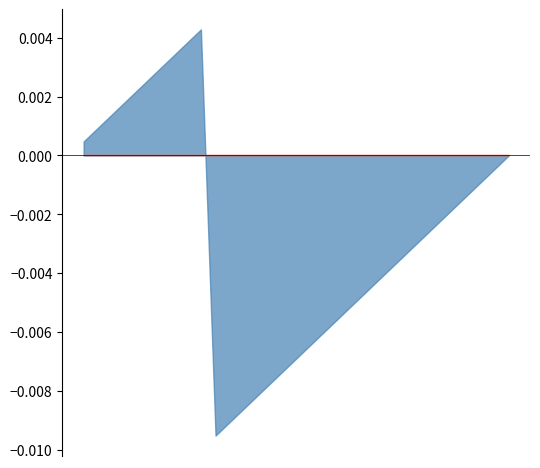

The value of Elec data: fulfilment % at HH09 is 22.0. True or false?

False